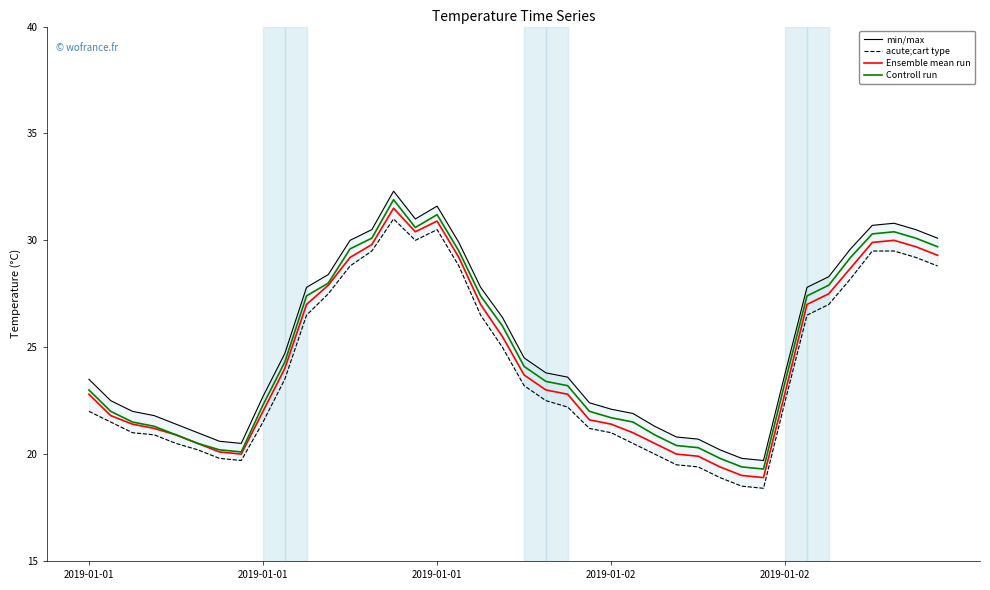

How many interior local peaks does the acute;cart type series have?

2